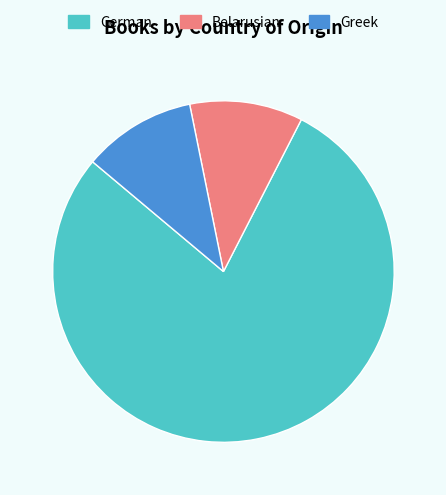

Which slice represents more than half of the pie?

German